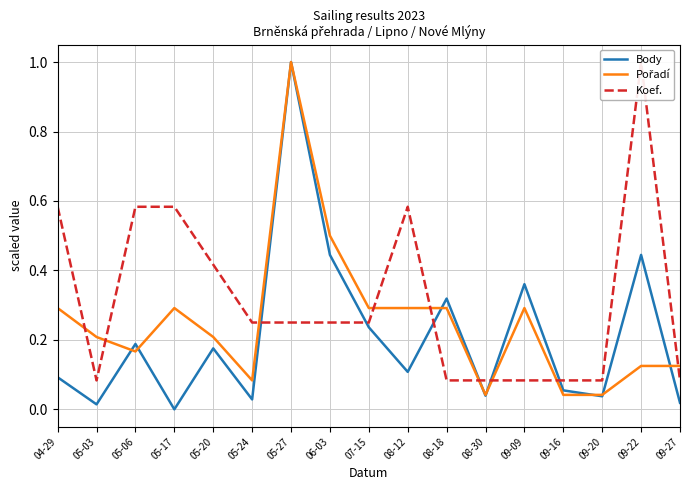

The Pořadí series shows 0.1 at 05-17. True or false?

False